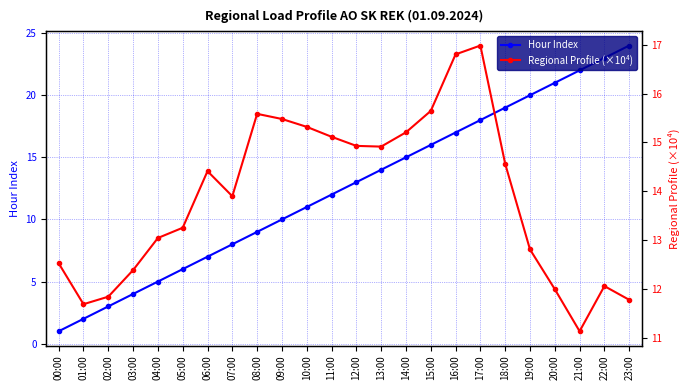

The value of Regional Profile (×10⁴) at 01:00 is 19.1. True or false?

False